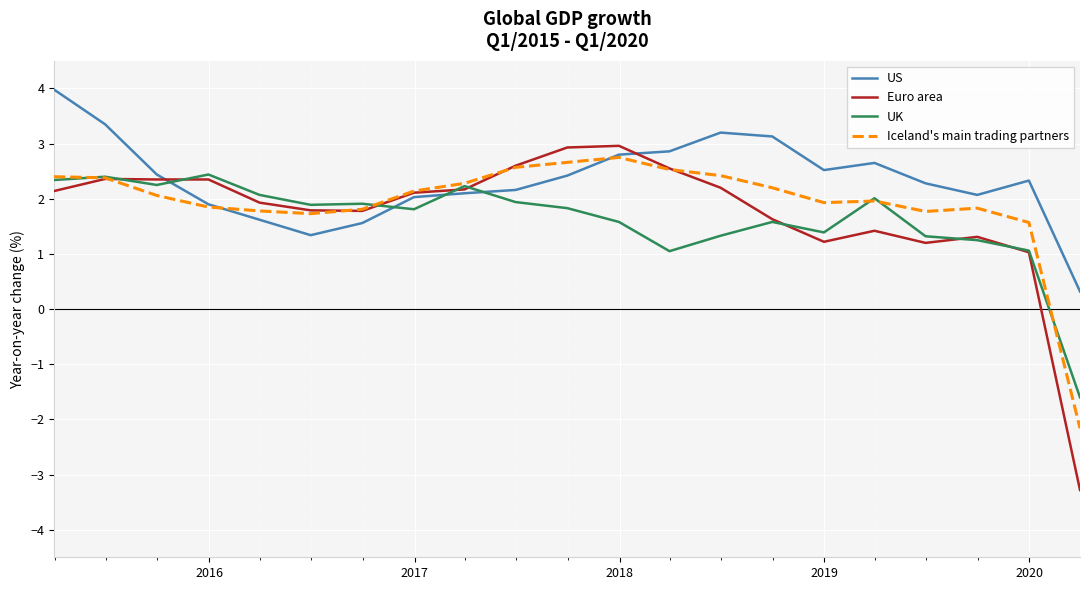

How many times do Iceland's main trading partners and Euro area cross each other?

4